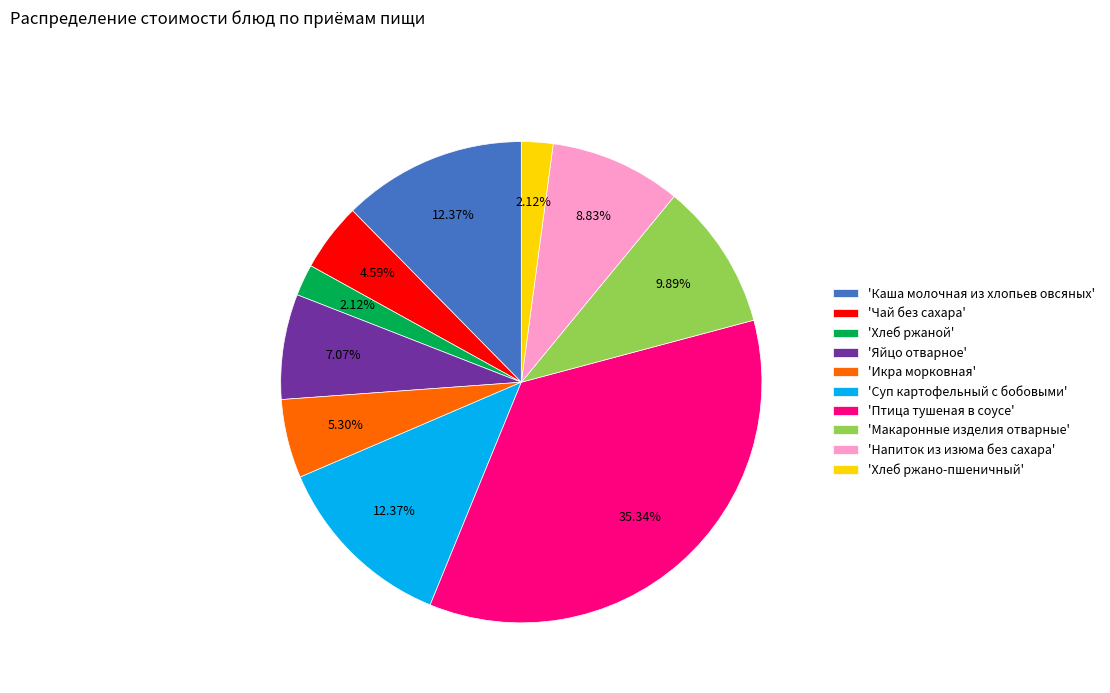

Combined, do 'Чай без сахара' and 'Каша молочная из хлопьев овсяных' account for over 50%?

No